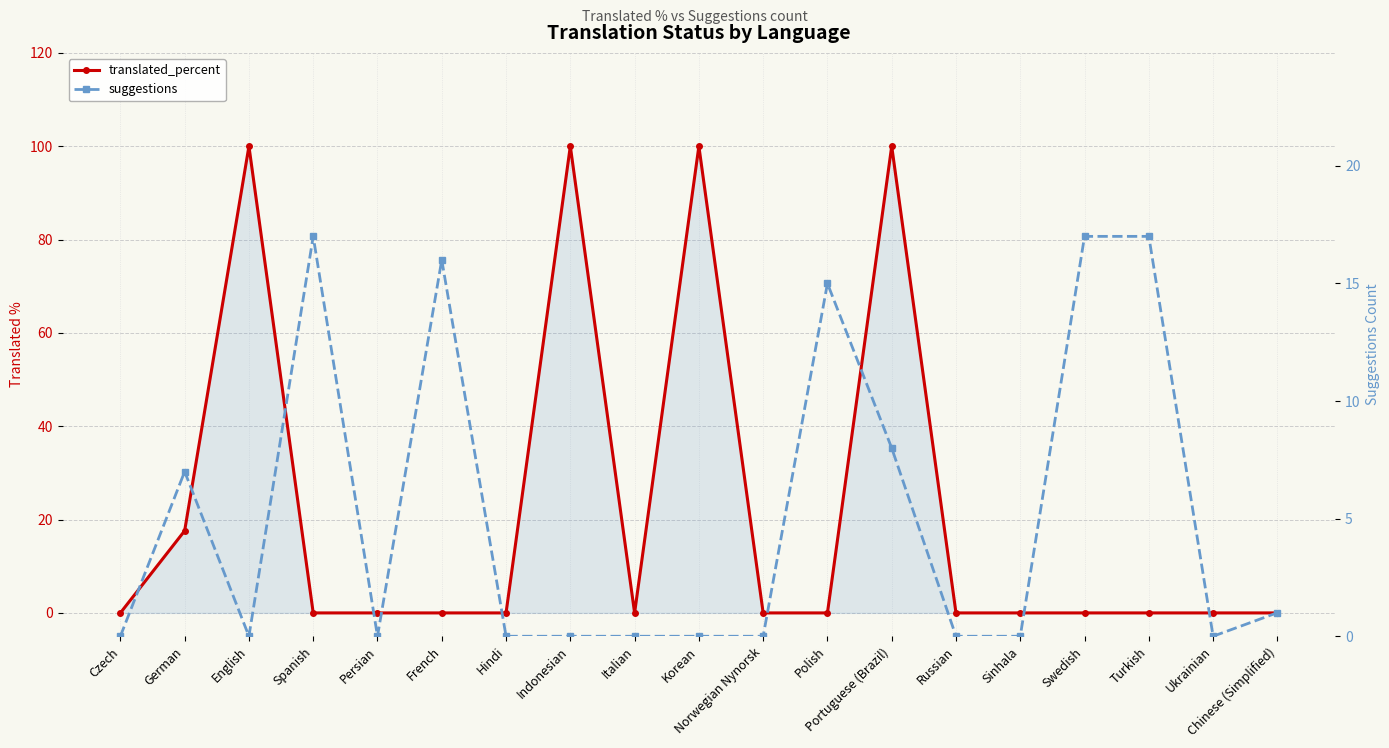

Does the chart display data point markers on the line(s)?

Yes